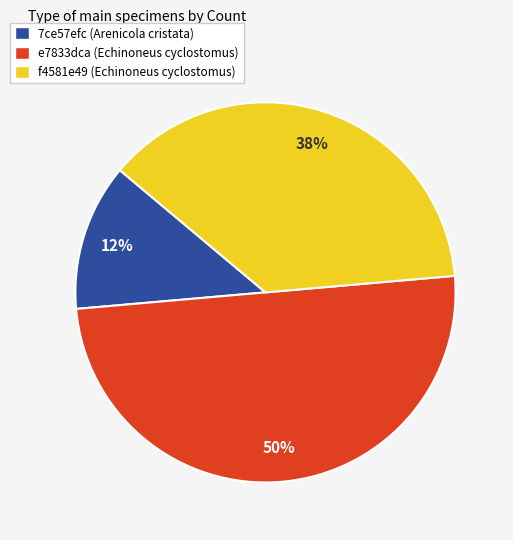

What percentage is the e7833dca (Echinoneus cyclostomus) slice, to the nearest percent?

50%